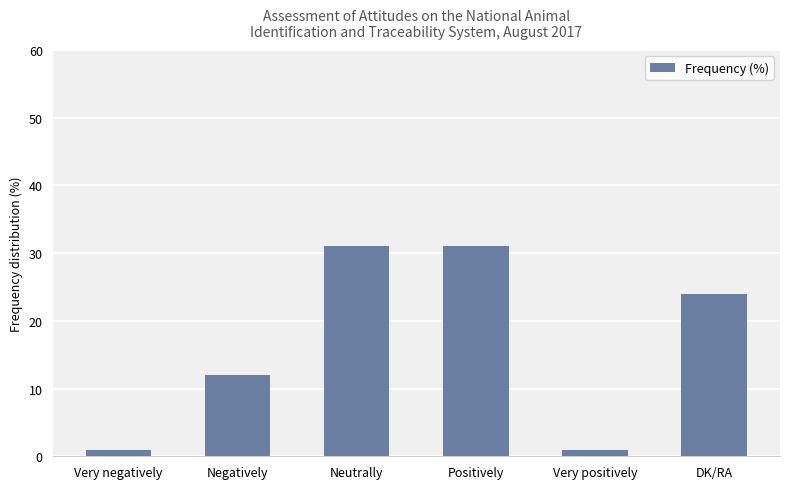

How many series are shown in this chart?

1